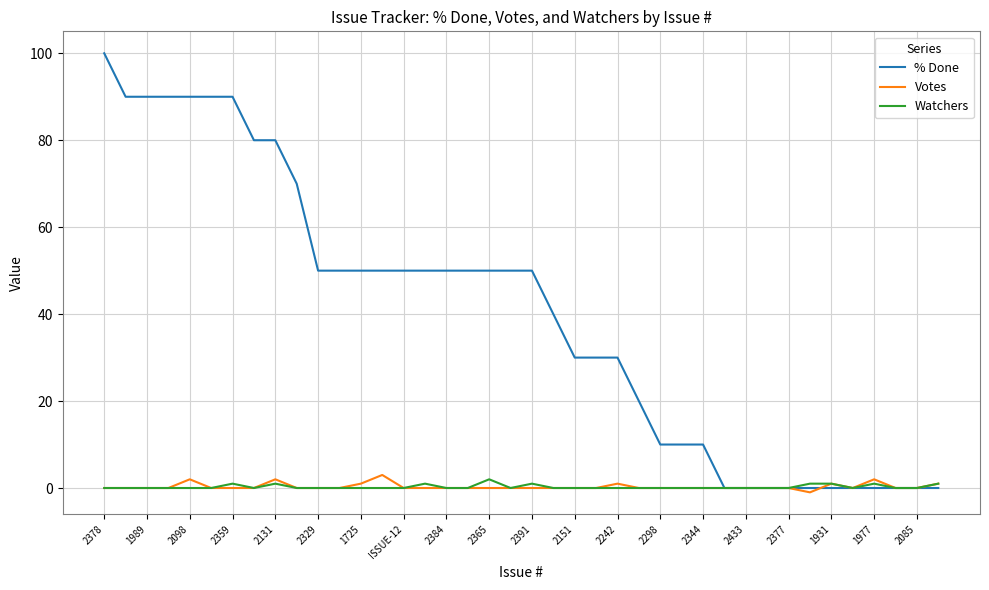

True or false: % Done and Votes intersect in this chart.

True